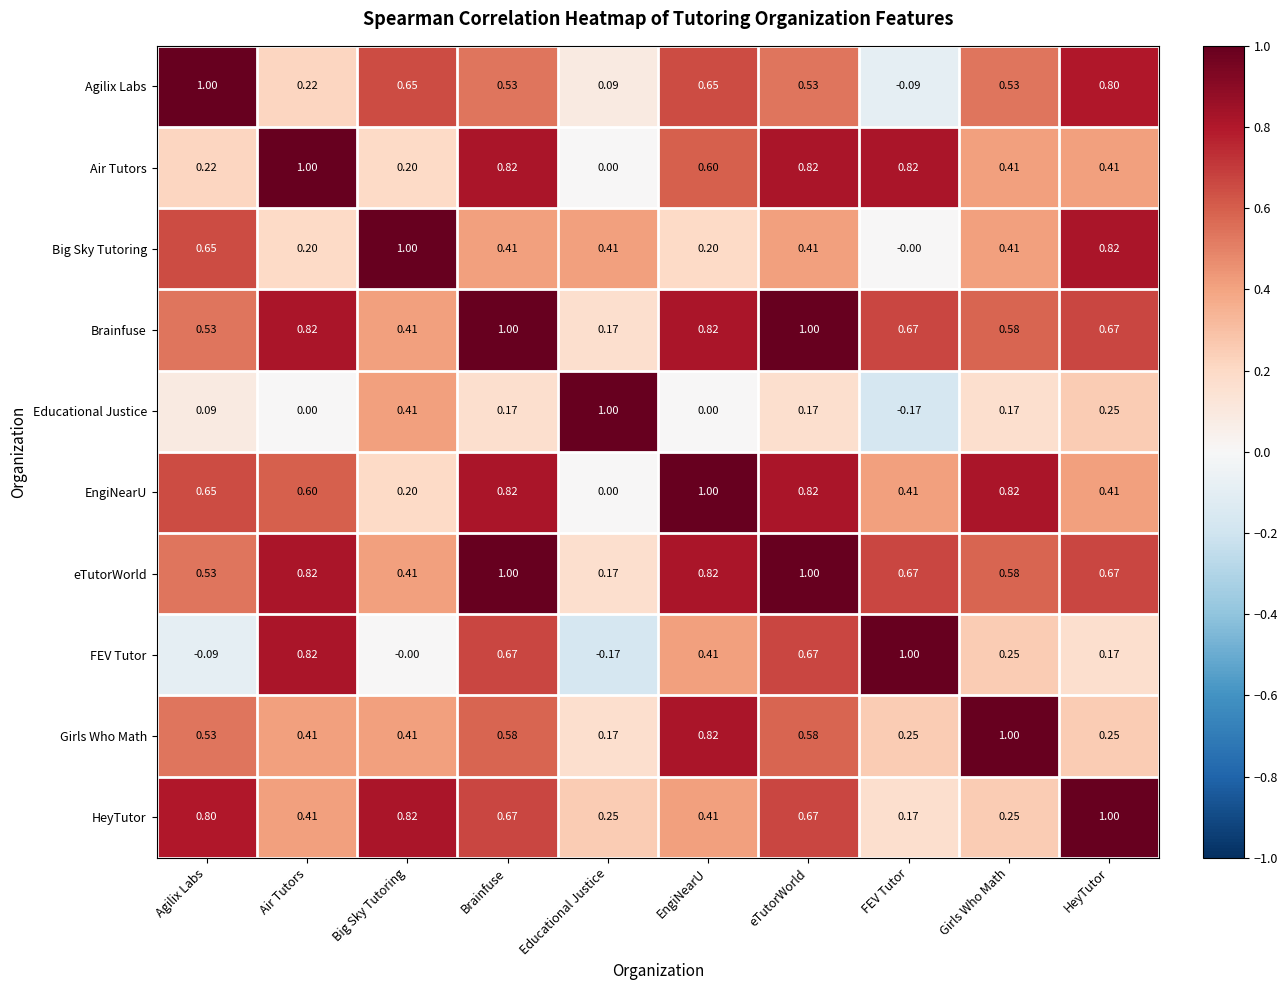

Is the value of Brainfuse at Educational Justice greater than the value of HeyTutor at HeyTutor?

No